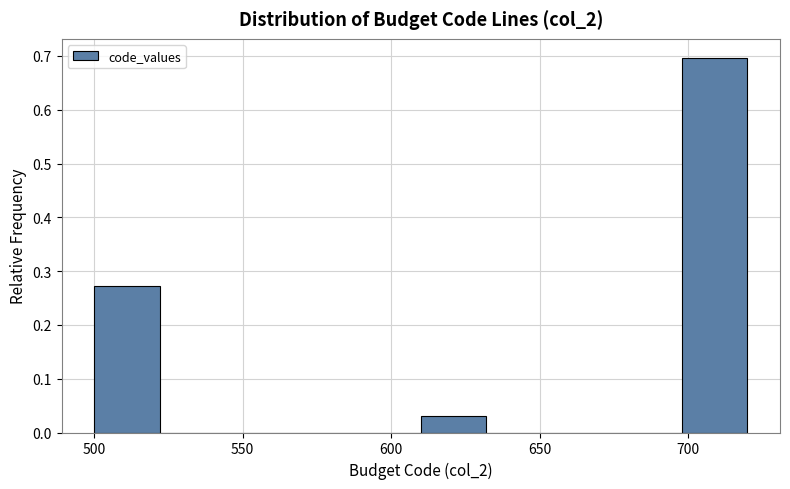

Over which range of the x-axis is the bar tallest?

698 to 720